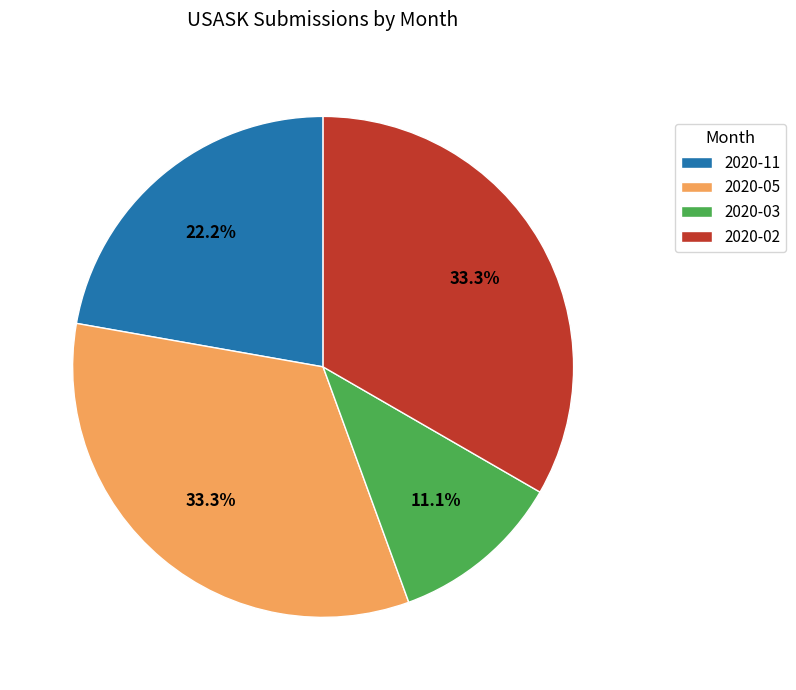

To the nearest percent, what is the combined percentage of 2020-11 and 2020-02?

56%